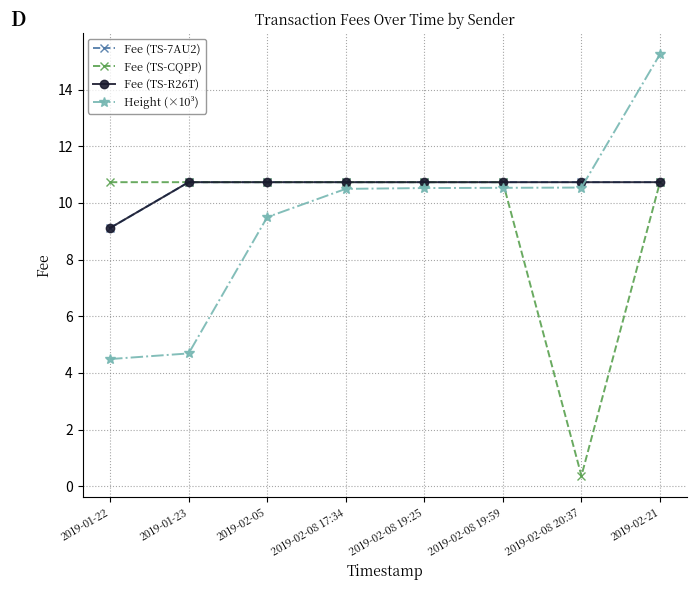

Does the chart display data point markers on the line(s)?

Yes